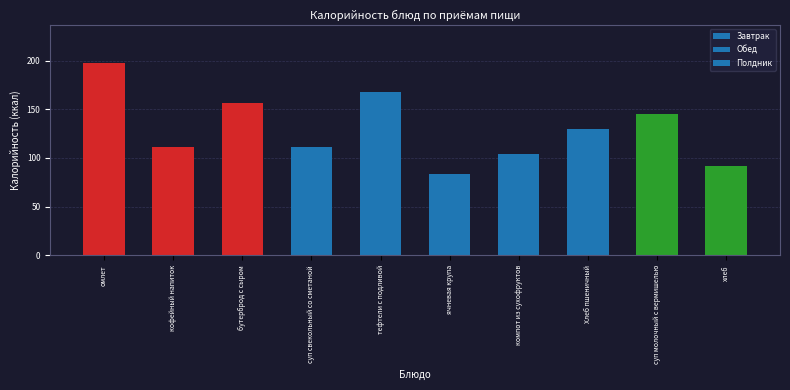

What value does the data have at компот из сухофруктов?

104.0